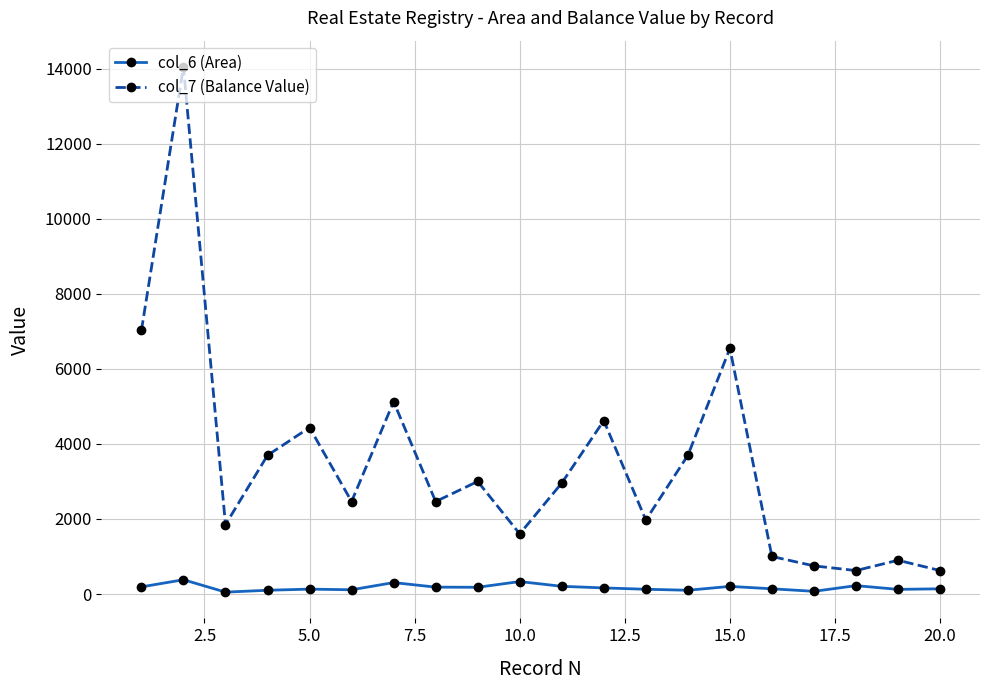

True or false: col_6 (Area) and col_7 (Balance Value) cross at least once.

False